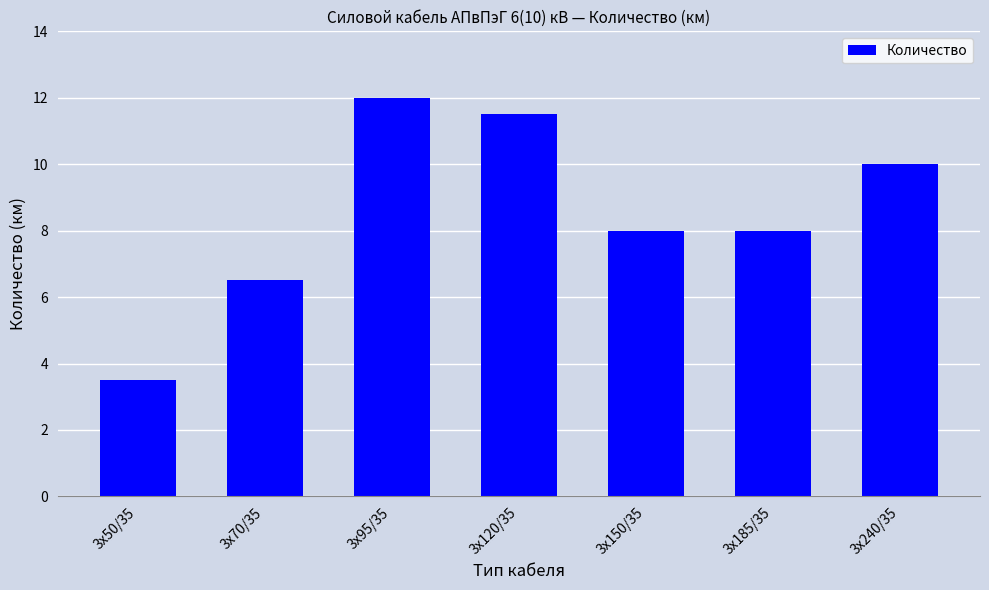

Where is the data nearest to the value 7?

3х70/35